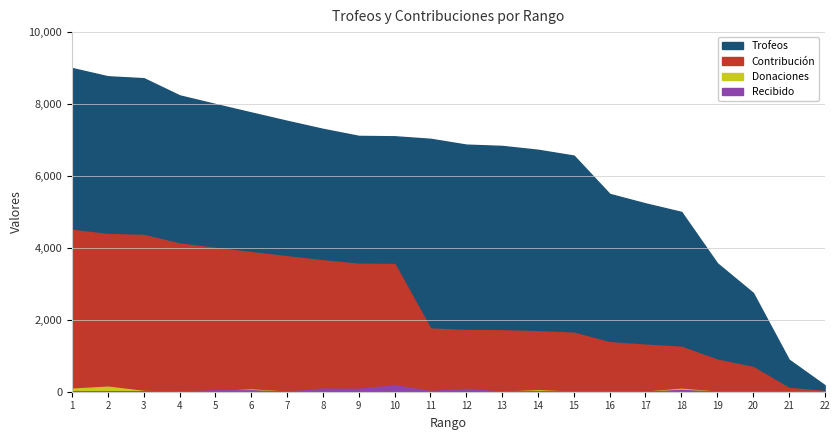

Which series has the widest spread of values?

Trofeos